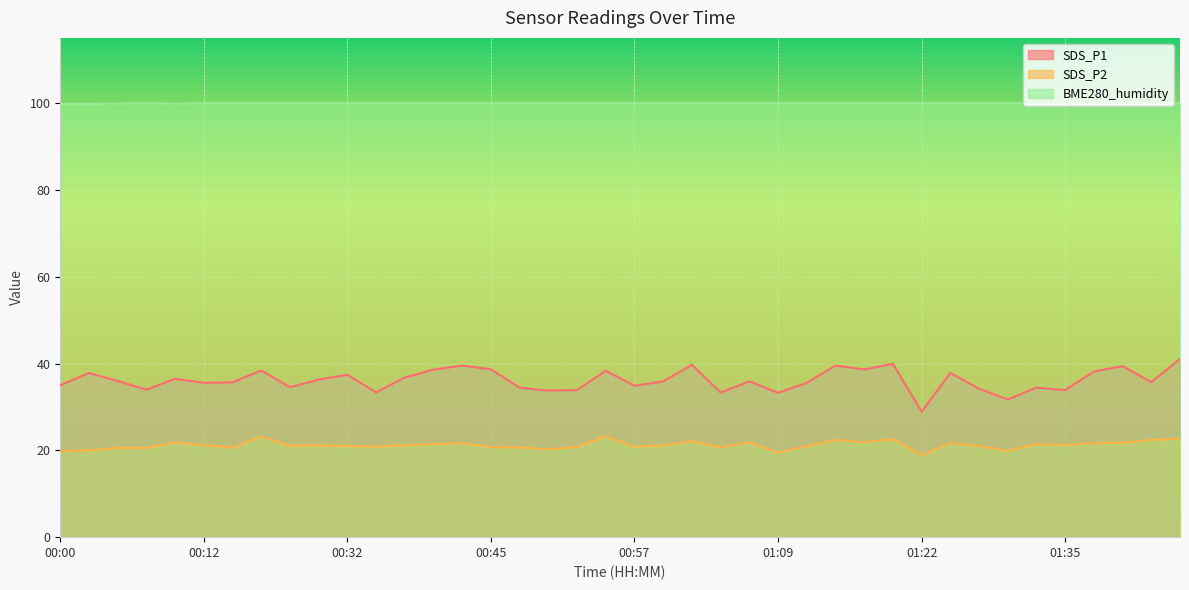

True or false: SDS_P1 and BME280_humidity intersect in this chart.

False